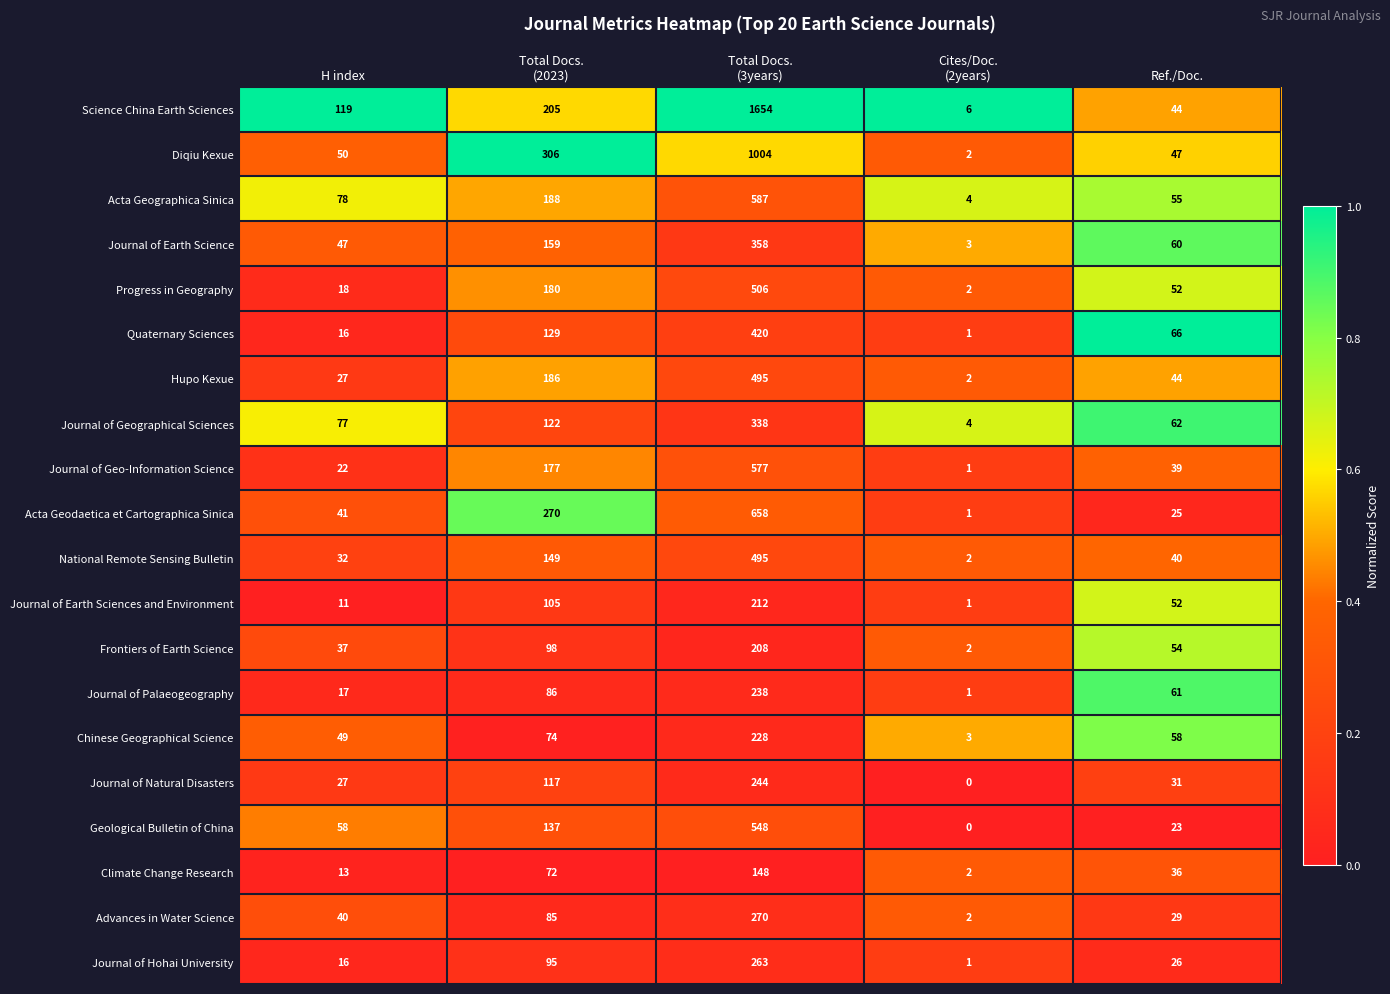

What is the difference between the maximum and second lowest values in the Acta Geodaetica et Cartographica Sinica series?

633